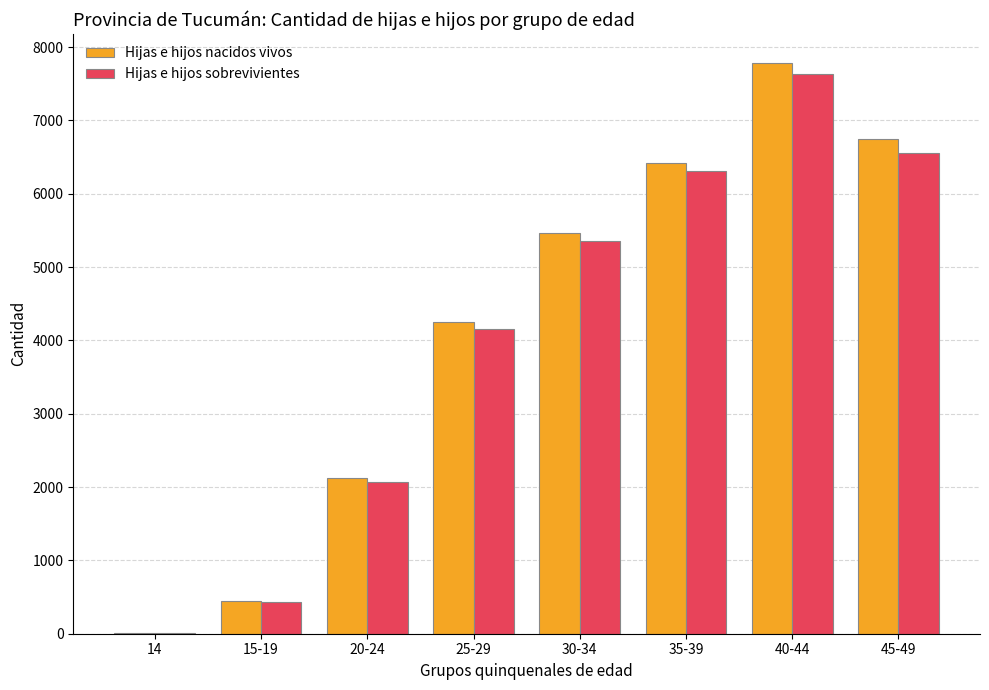

At which category is the sum across all series the highest?

40-44